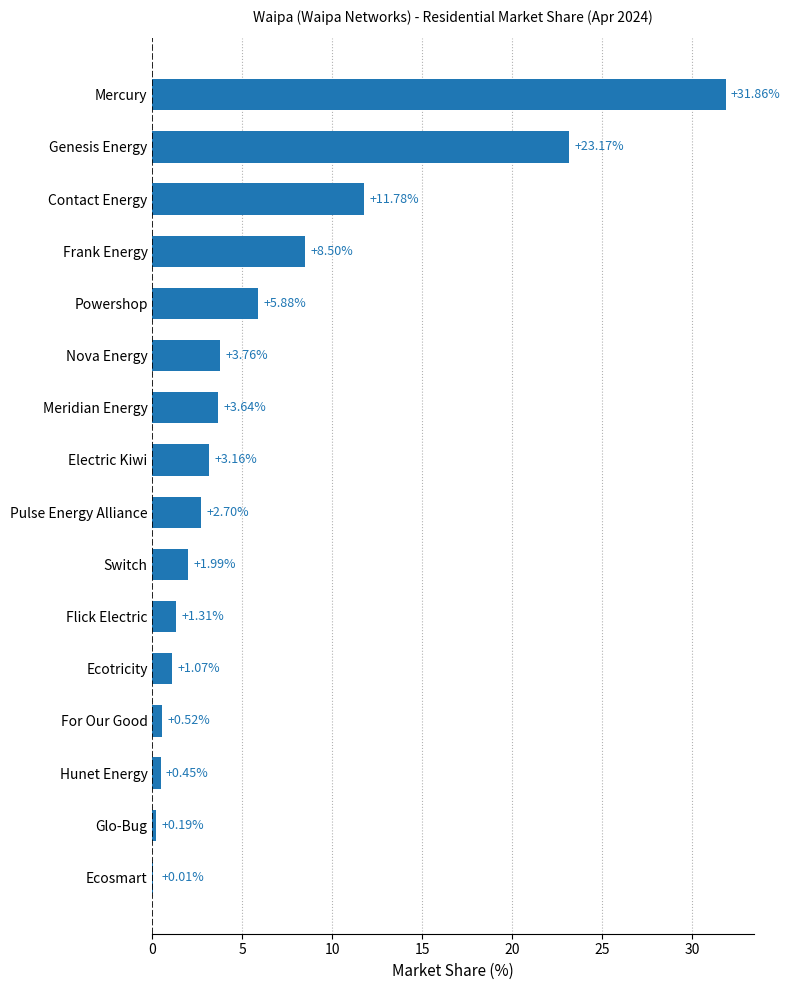

Between Powershop and Frank Energy, which is larger?

Frank Energy